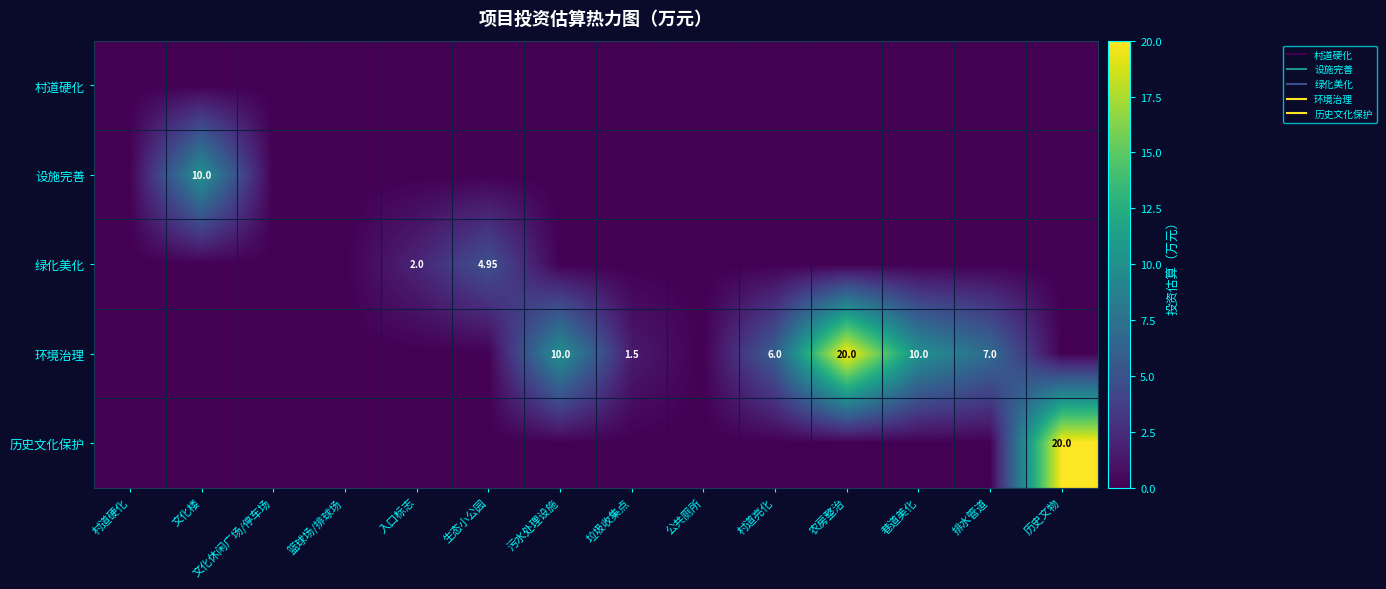

At which category is the sum across all series the highest?

农房整治